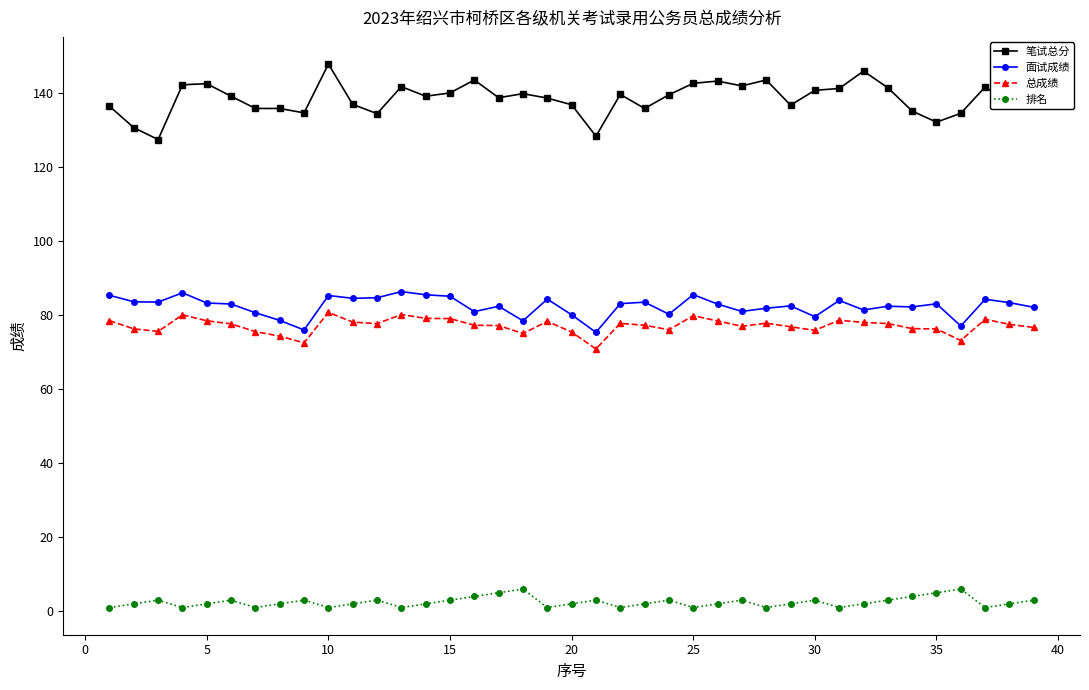

True or false: 总成绩 and 排名 intersect in this chart.

False